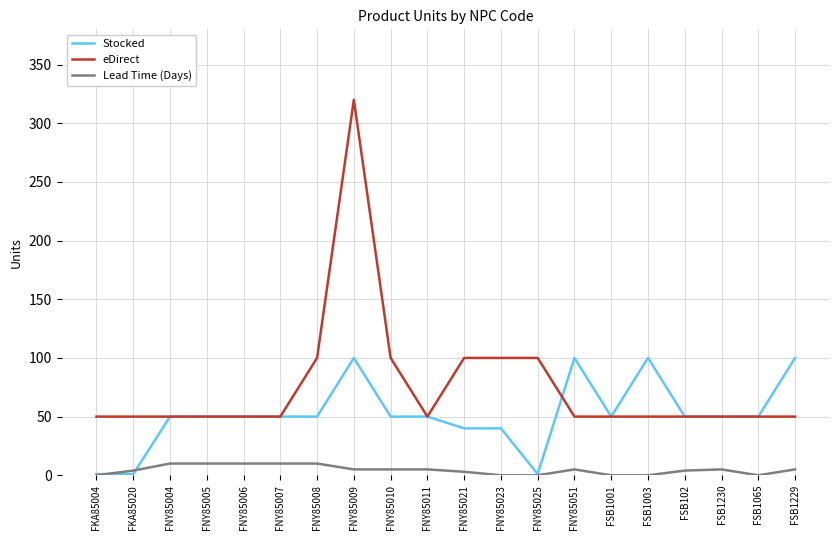

True or false: eDirect and Lead Time (Days) intersect in this chart.

False